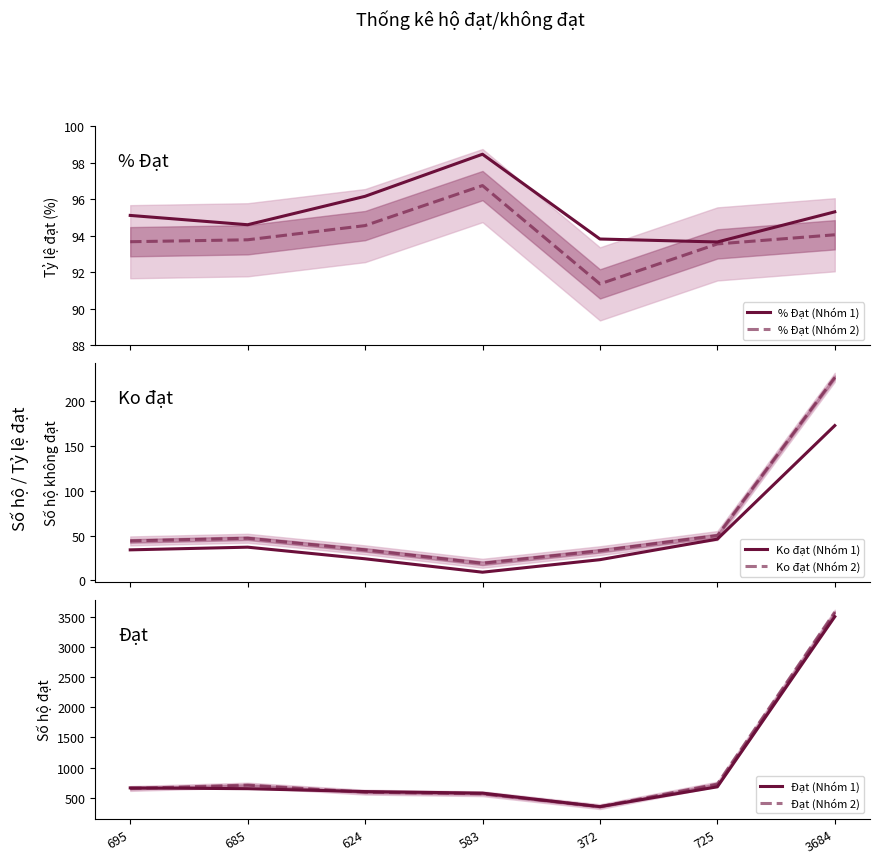

Between 3684 and 685, which is larger?

3684